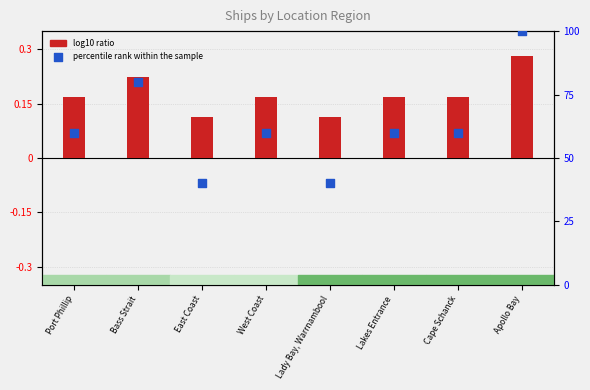

Which series contains the highest Y value?

percentile rank within the sample